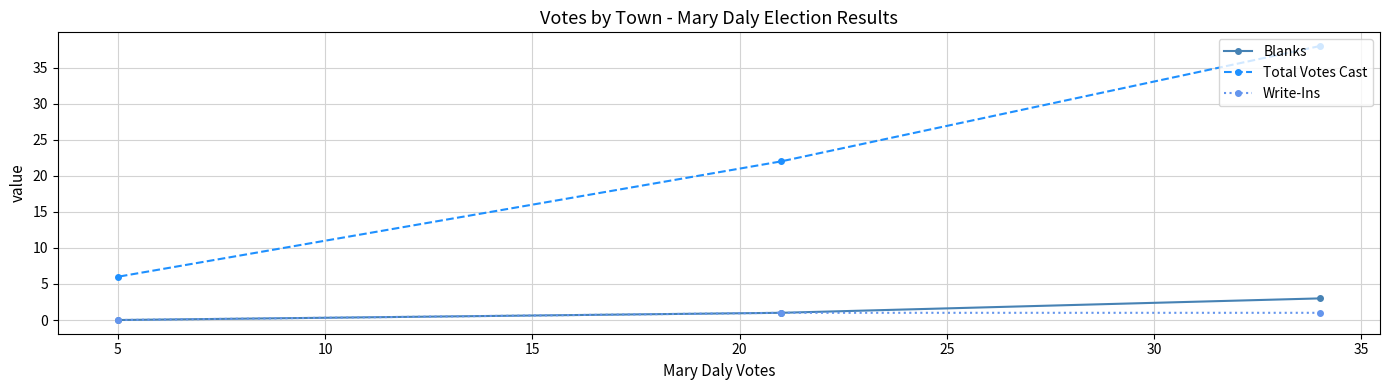

What is the value of the Blanks point at the 1st from the left?

0